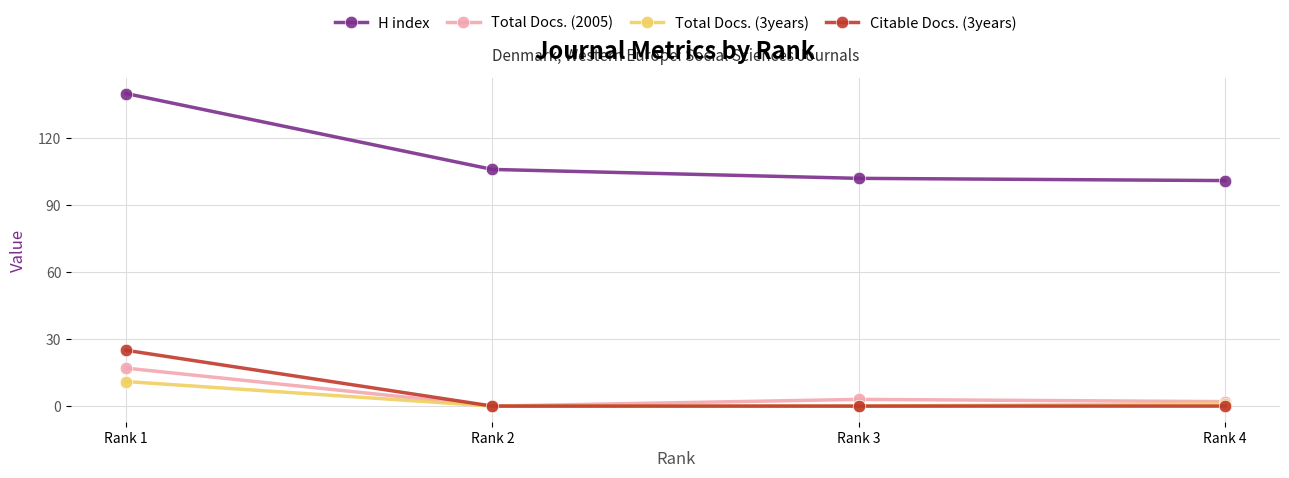

What is the difference between the maximum and second lowest values in the Citable Docs. (3years) series?

25